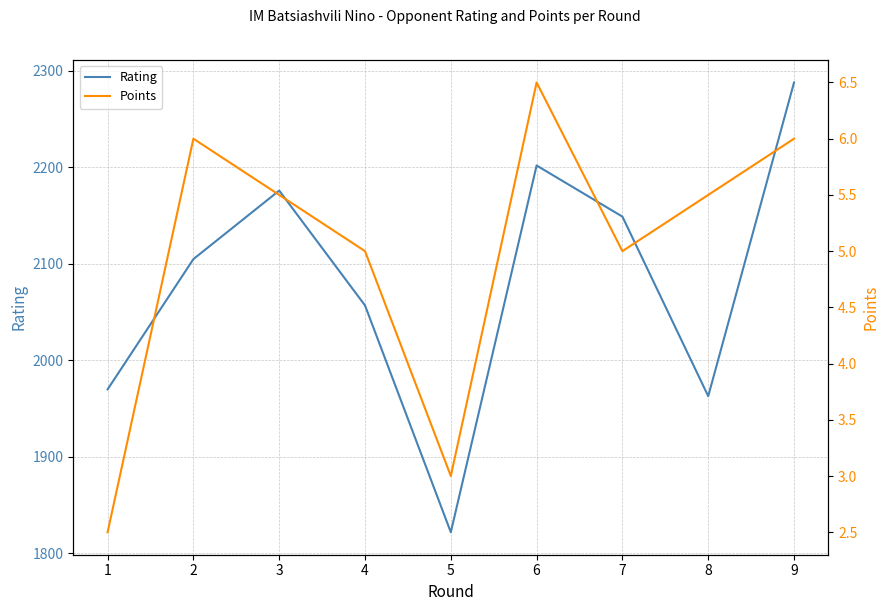

What is the sum of the Points values at 1 and 2?

8.5